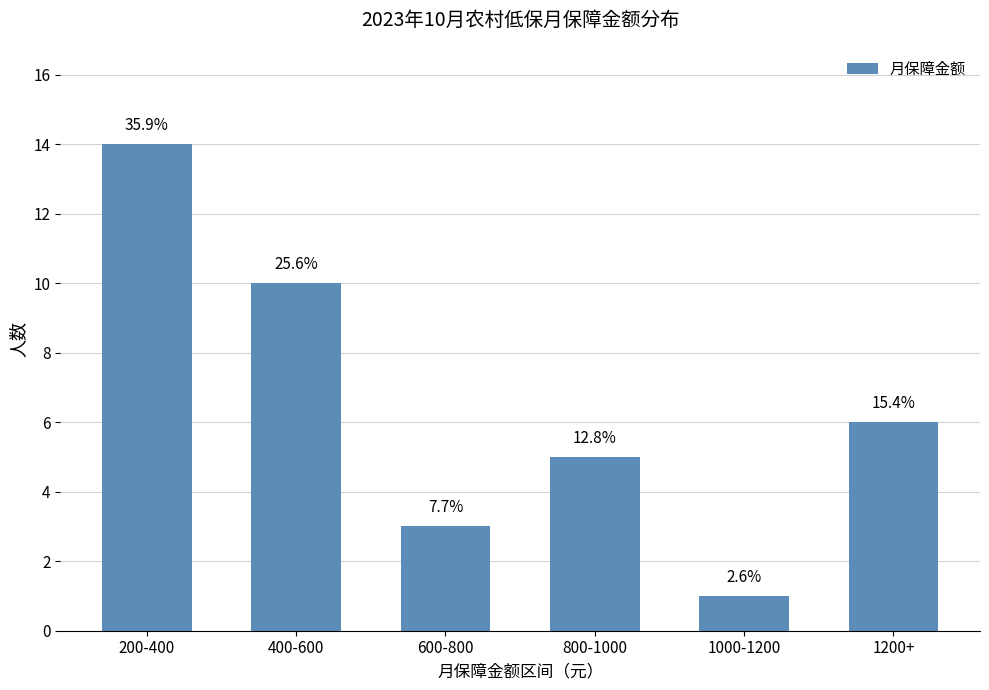

Does the chart contain any negative values?

No